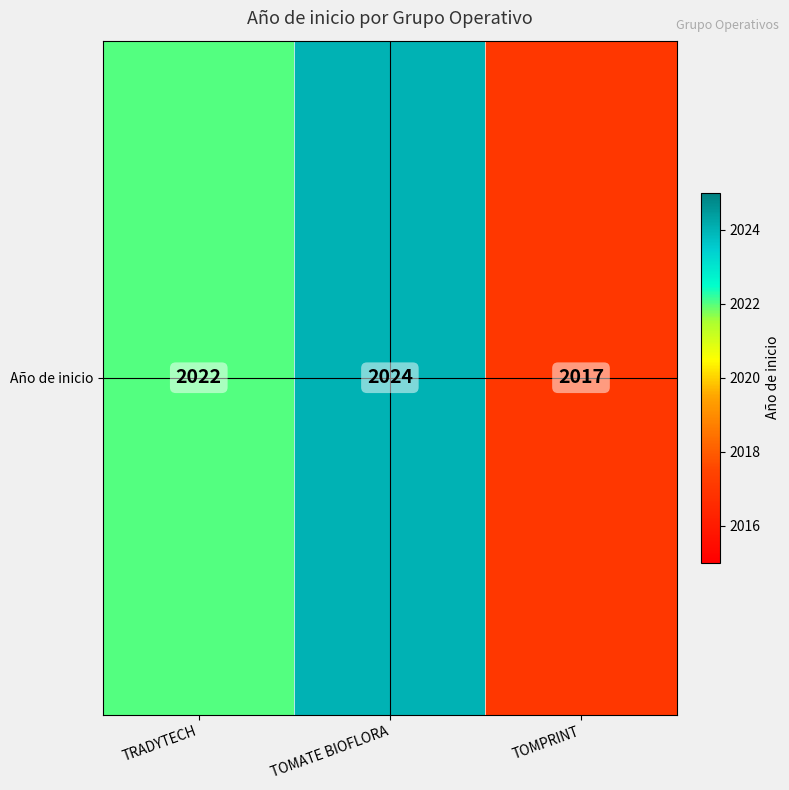

What is the maximum value shown in the chart?

2024